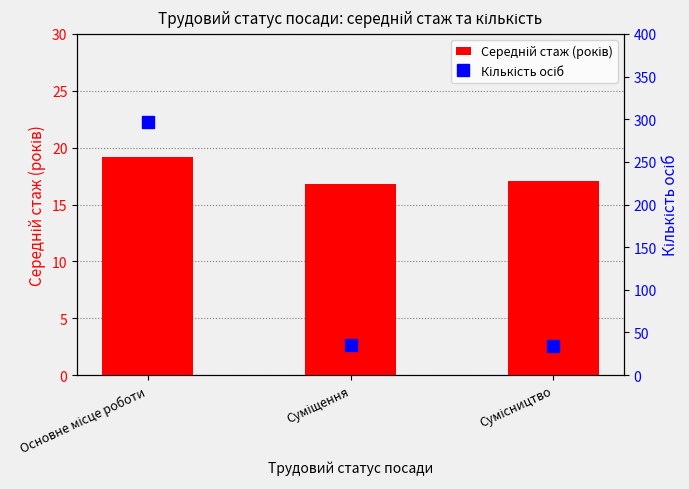

How many values in the Середній стаж (років) series exceed 17?

2